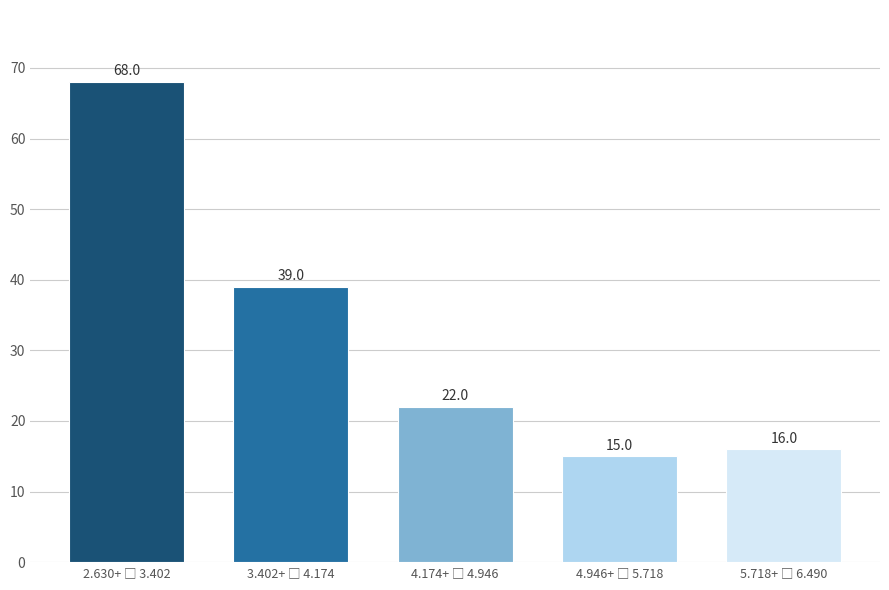

Reading left to right, transcribe all the data shown in this chart.

68	39	22	15	16